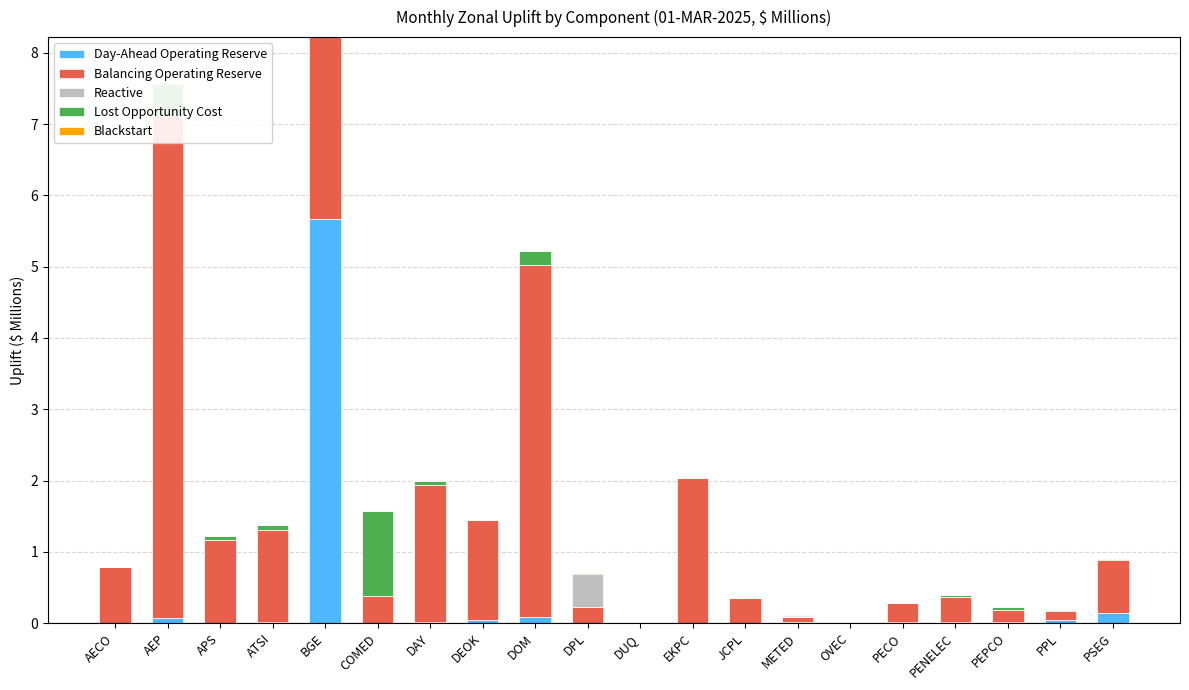

What is the label of the 20th bar from the right?

AECO